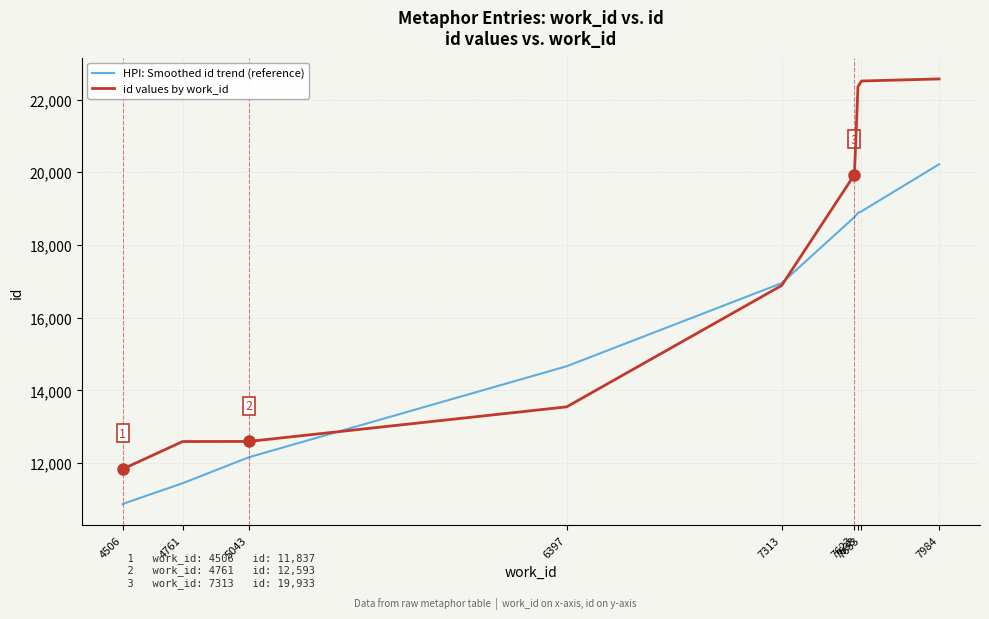

How many times do id values by work_id and HPI: Smoothed id trend (reference) cross each other?

2